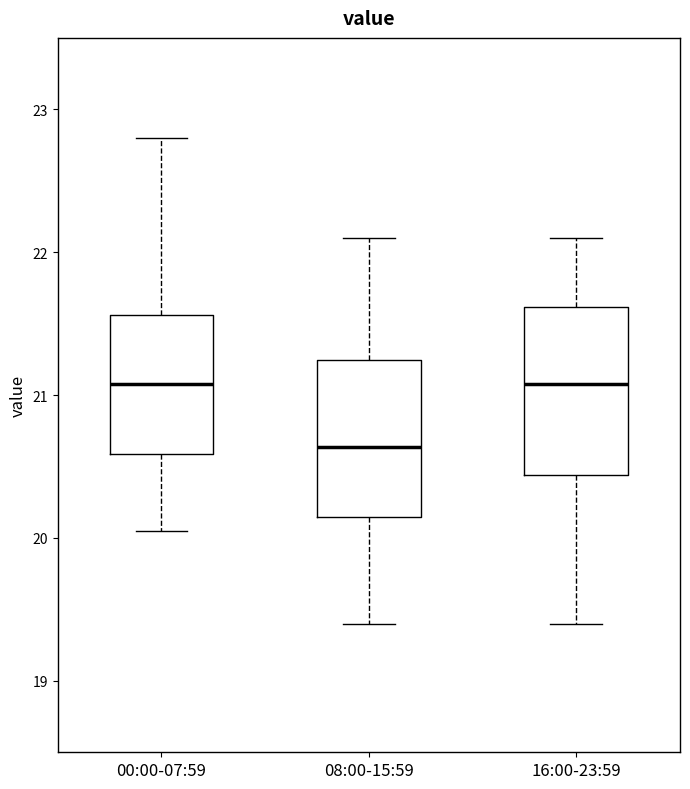

Reading left to right, transcribe this box plot: for each box, give where its median line is, the range the box spans, and where its two whiskers end, as read against the y-axis. The values are not printed on the chart, so give them approximately, as read against the axis.

00:00-07:59: median 21.1, box 20.6 to 21.6, whiskers 20.1 to 22.8
08:00-15:59: median 20.6, box 20.1 to 21.2, whiskers 19.4 to 22.1
16:00-23:59: median 21.1, box 20.4 to 21.6, whiskers 19.4 to 22.1